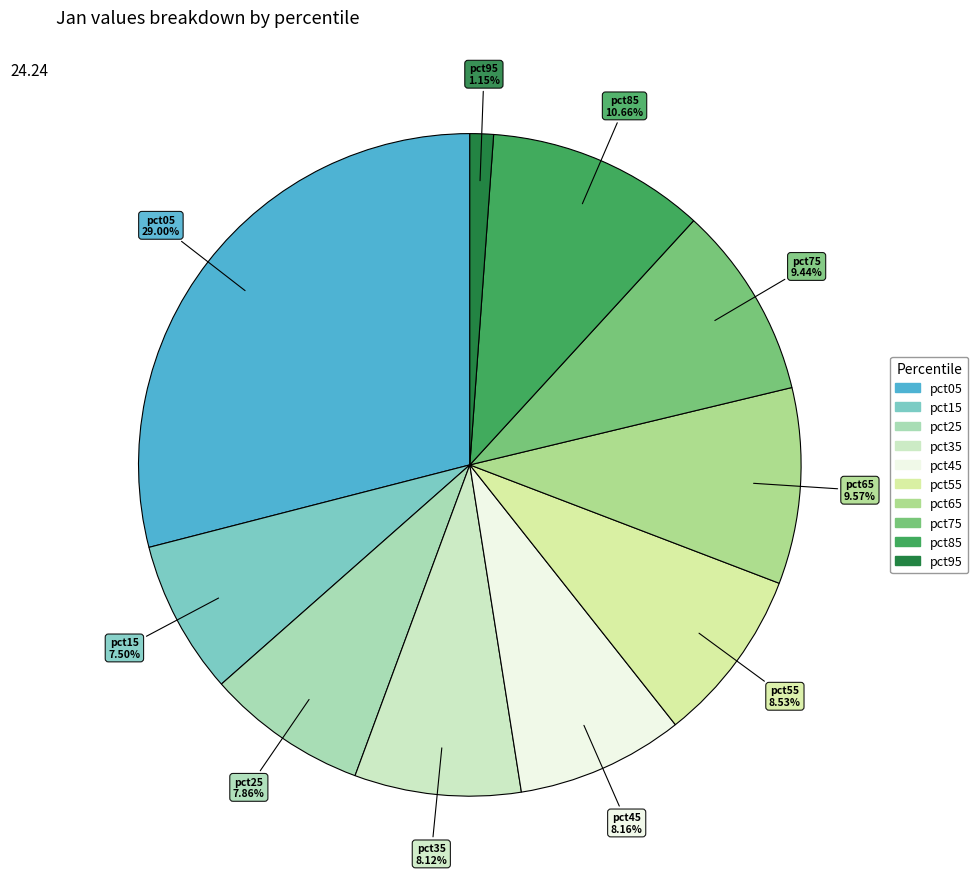

Combined, do pct65 and pct95 account for over 50%?

No